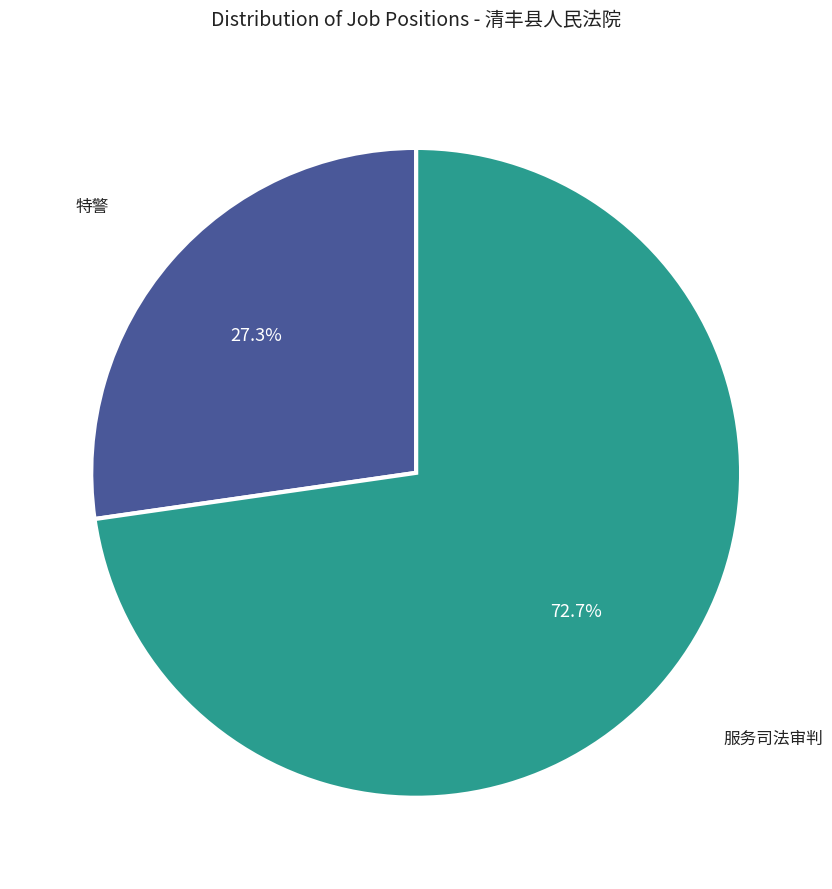

Is there a majority slice in this chart?

Yes